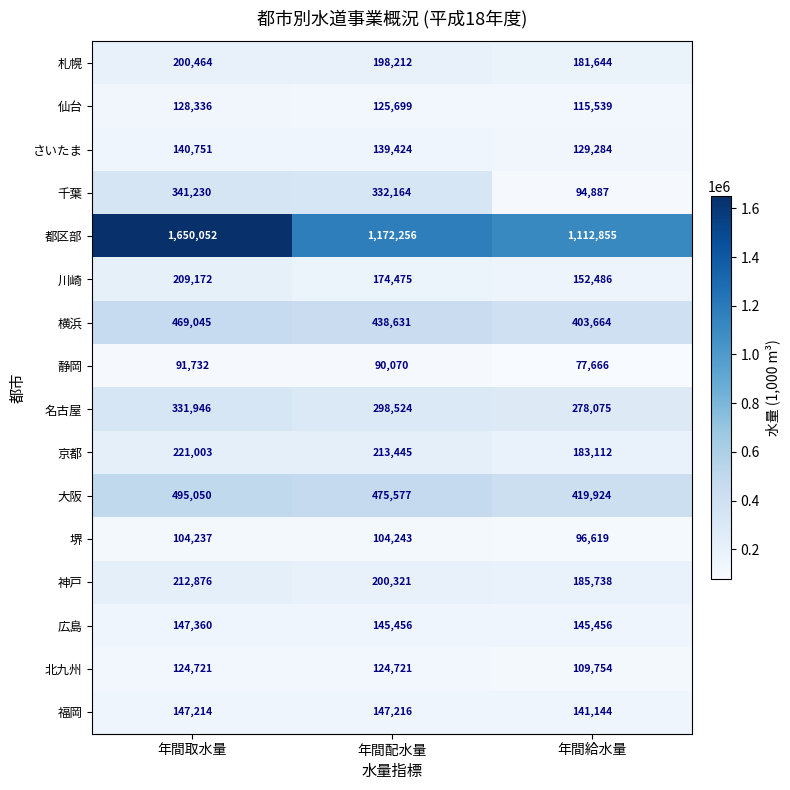

Rank the series at 年間取水量 from highest to lowest value.

都区部, 大阪, 横浜, 千葉, 名古屋, 京都, 神戸, 川崎, 札幌, 広島, 福岡, さいたま, 仙台, 北九州, 堺, 静岡